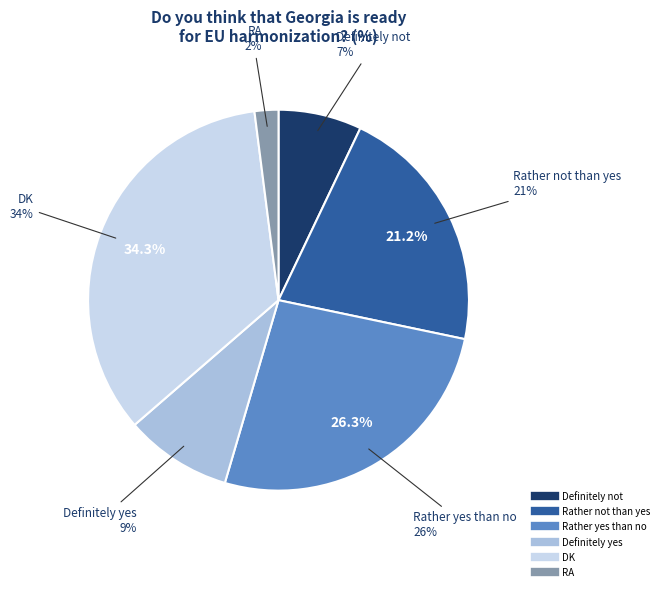

To the nearest percent, what portion does RA represent?

2%